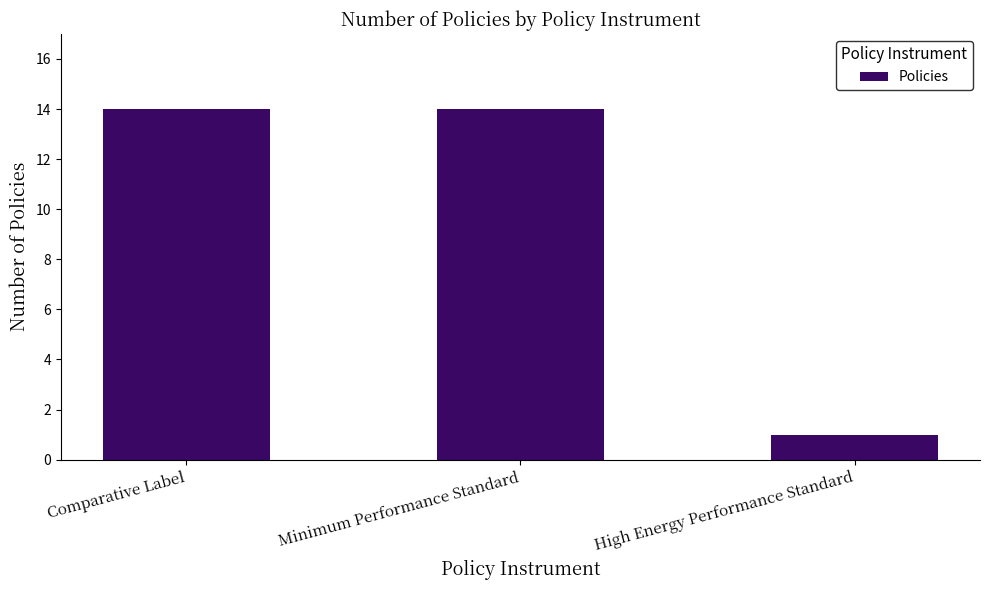

The chart shows a value of 0 at High Energy Performance Standard. True or false?

False